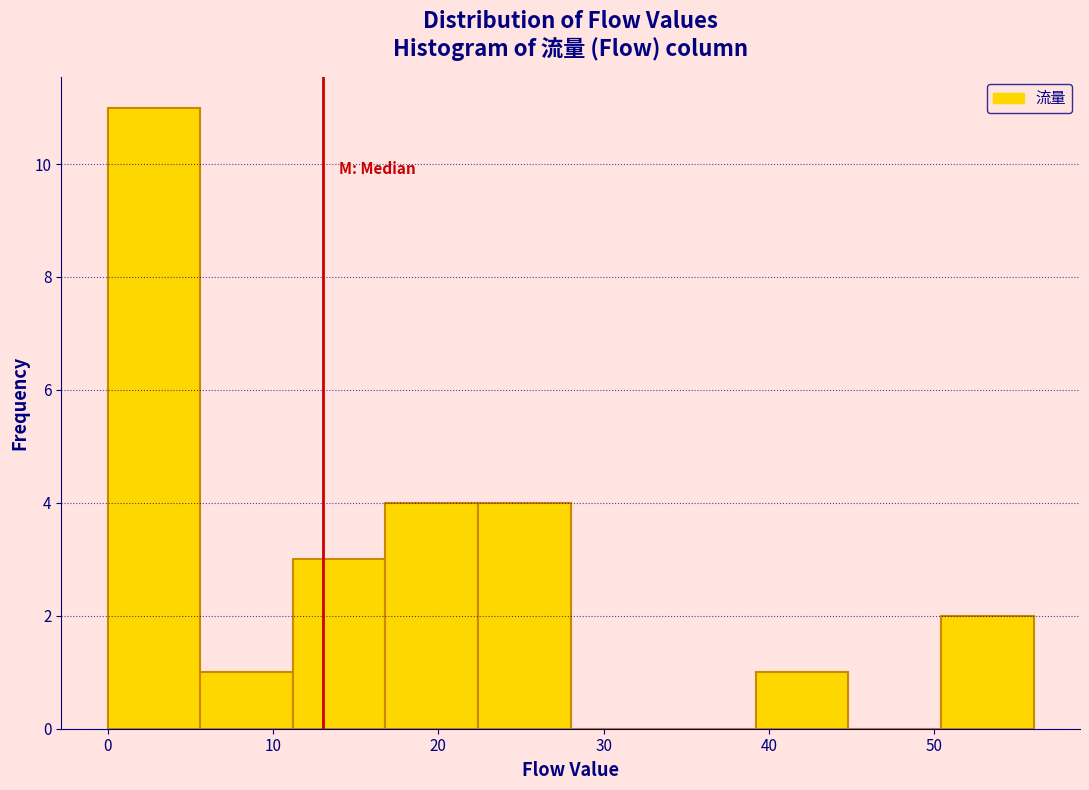

Reading left to right, list every bar in this chart as the range it spans on the x-axis followed by its height. Neither the bar edges nor the heights are printed on the chart, so give them approximately, as read against the axes.

0.0 to 5.6: 11
5.6 to 11.2: 1
11.2 to 16.8: 3
16.8 to 22.4: 4
22.4 to 28.0: 4
28.0 to 33.6: 0
33.6 to 39.2: 0
39.2 to 44.8: 1
44.8 to 50.4: 0
50.4 to 56.0: 2